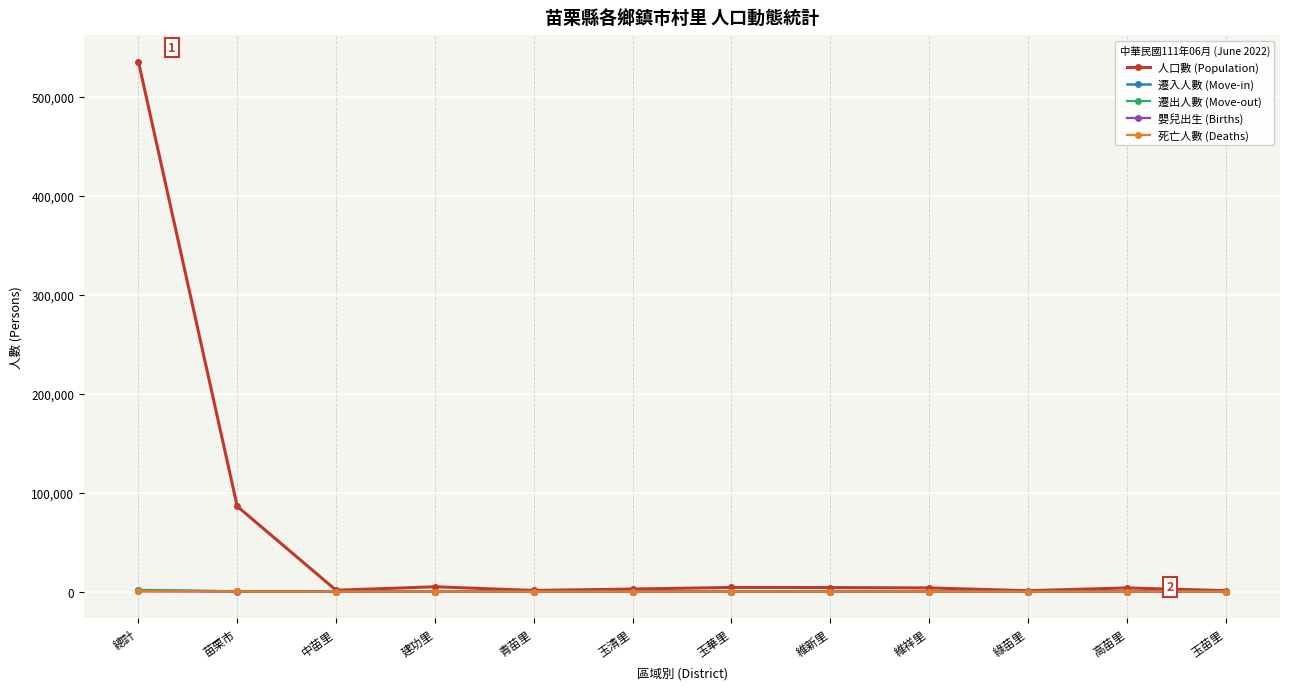

Which series has the widest spread of values?

人口數 (Population)